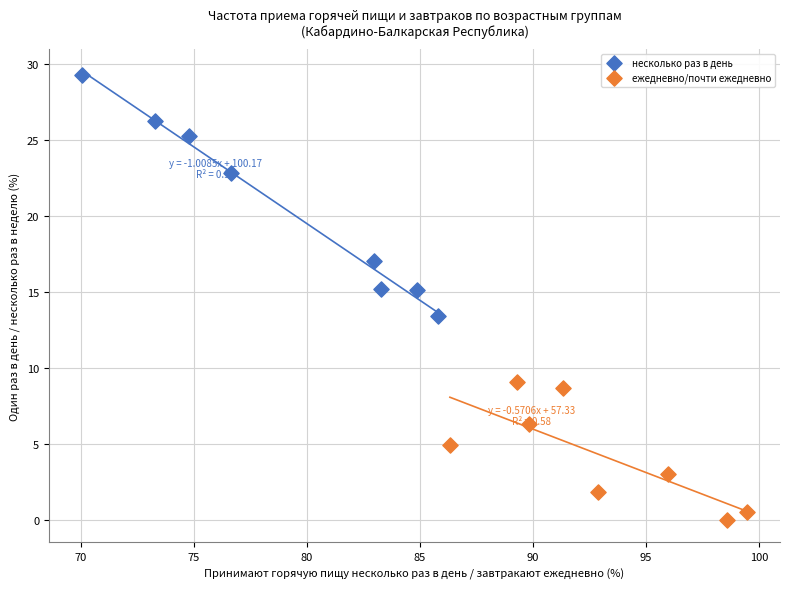

Which series has the widest spread of Y values?

несколько раз в день